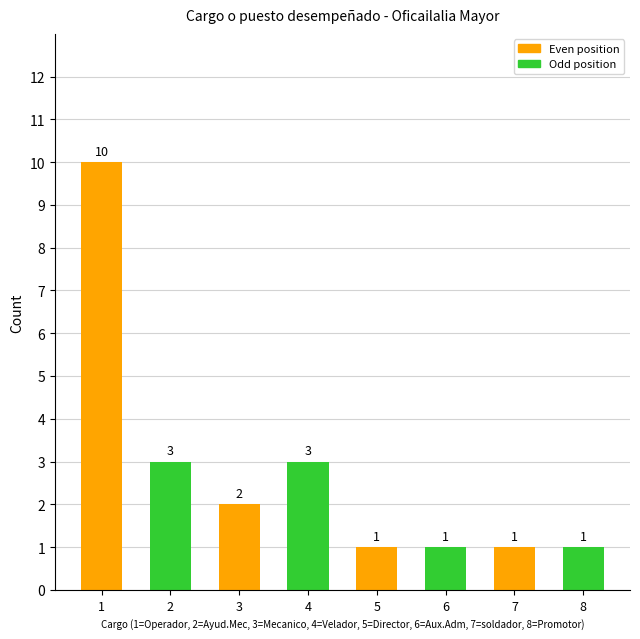

What is the ratio of the value at 2 to the value at 8?

3.0